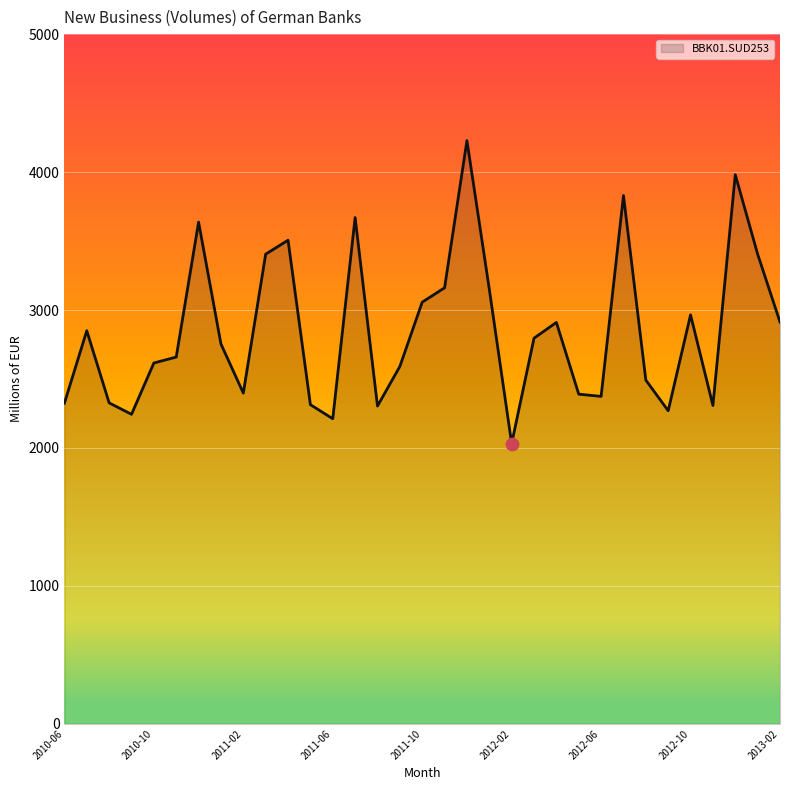

What is the difference between the maximum and minimum values?

2196